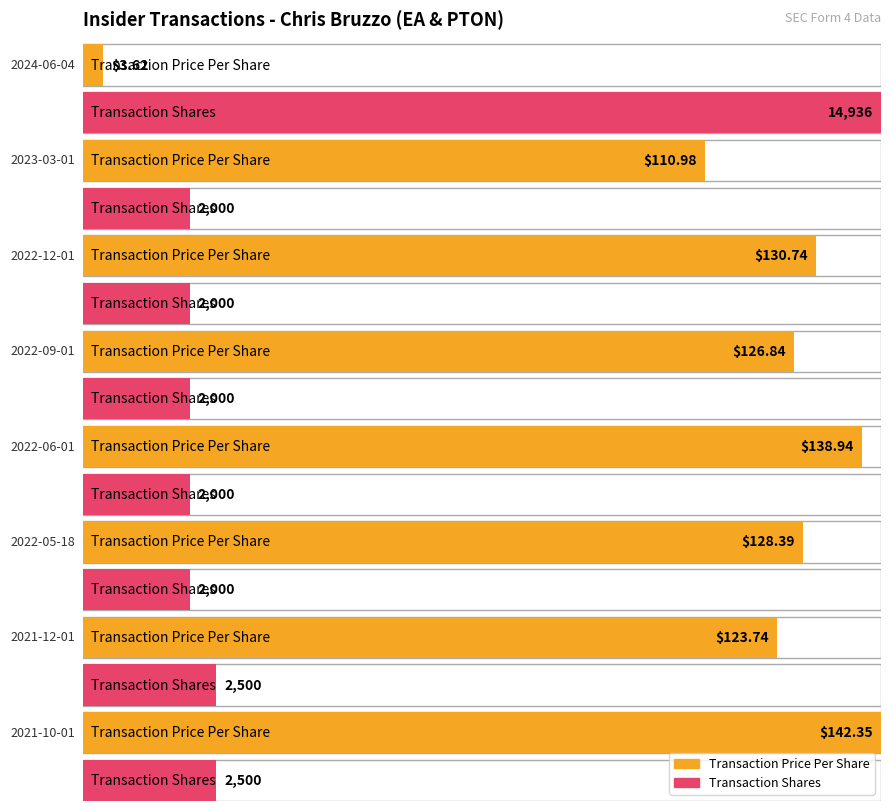

What is the difference between the maximum and second lowest values in the transactionPricePerShare series?

31.4